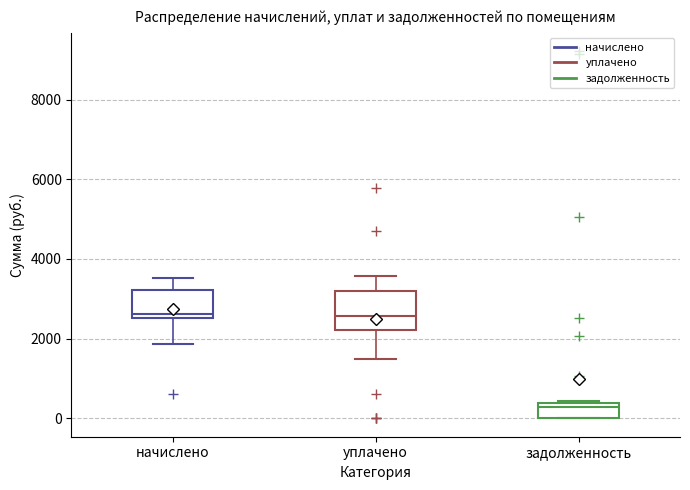

Comparing the boxes themselves (not the whiskers), which one is the tallest?

уплачено